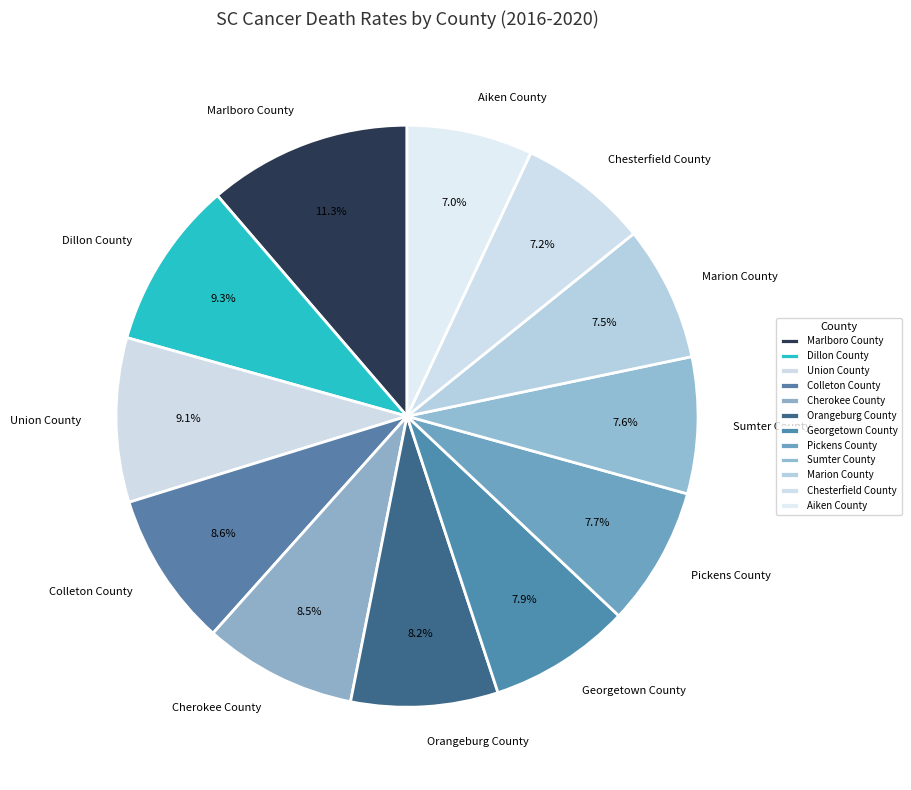

The Orangeburg County slice represents 8% of the pie. True or false?

True